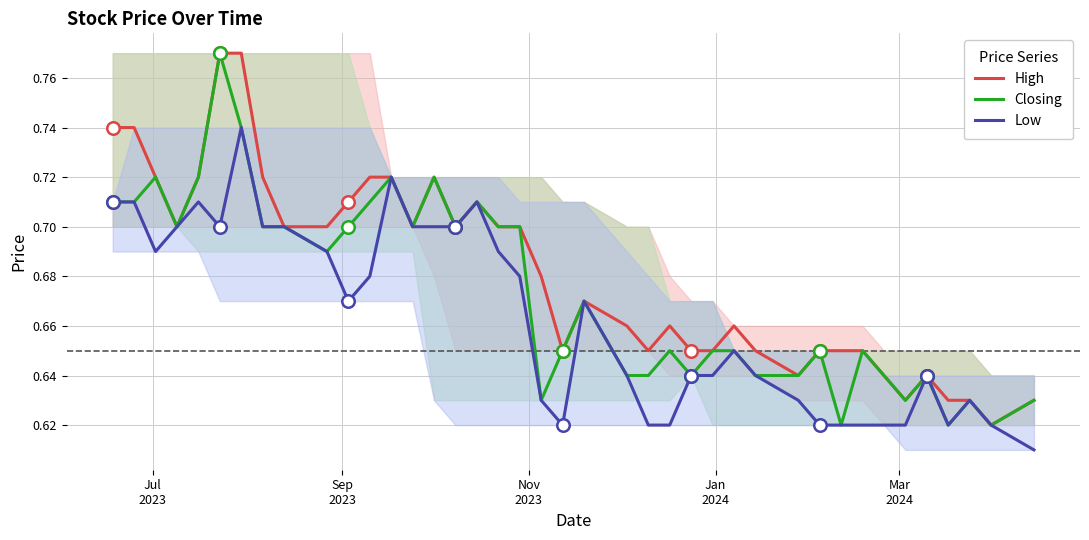

True or false: High and Low cross at least once.

False